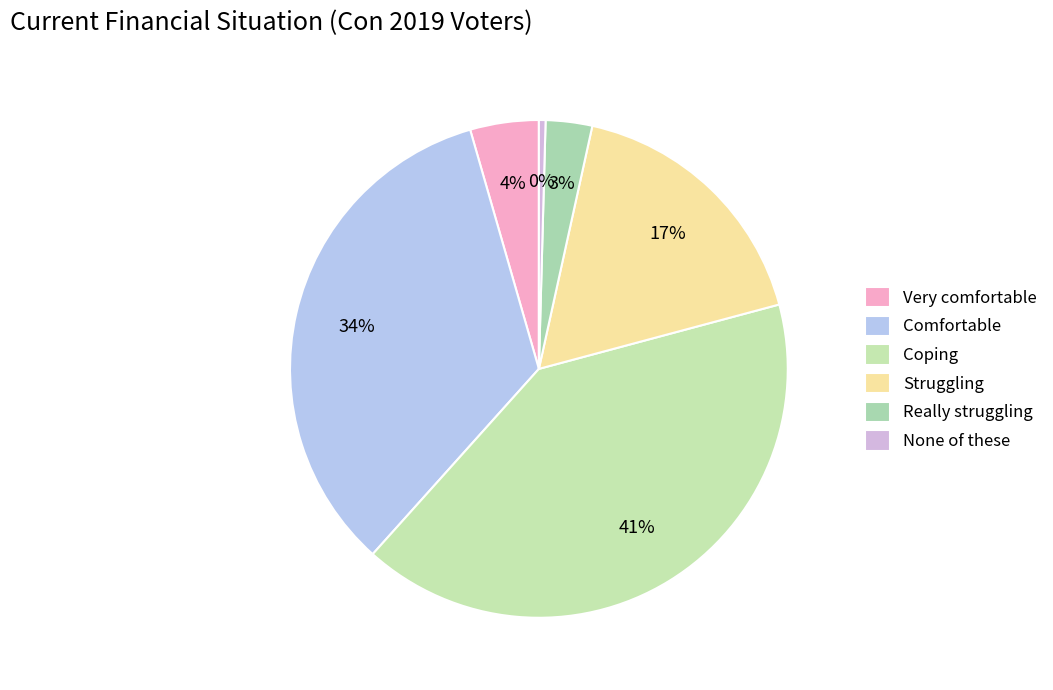

Between Coping and Comfortable, which is larger?

Coping